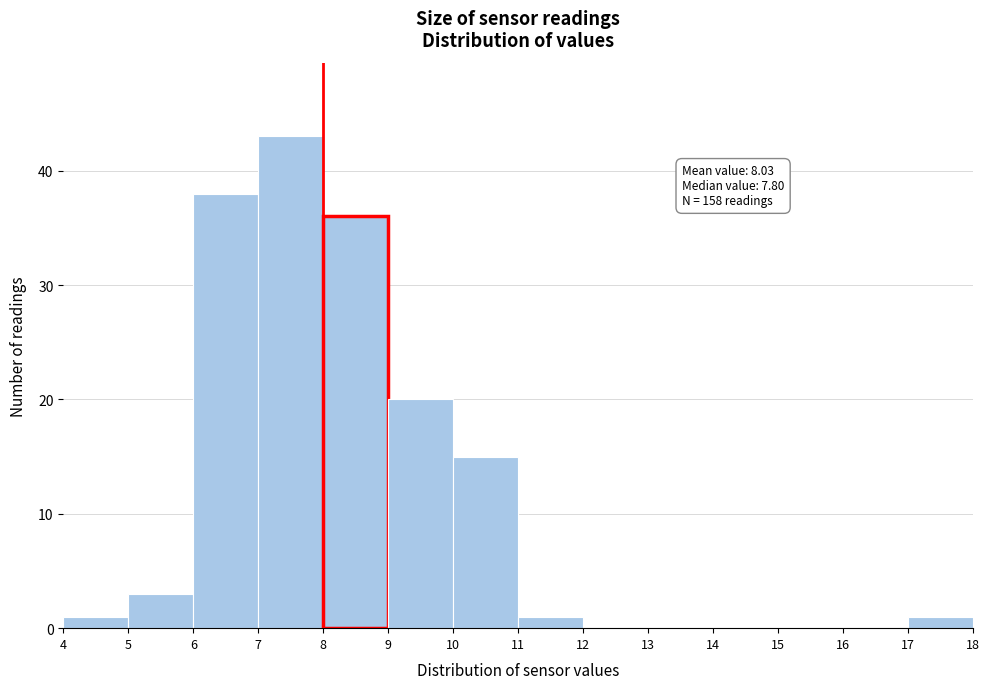

Over which range of the x-axis is the bar tallest?

7 to 8